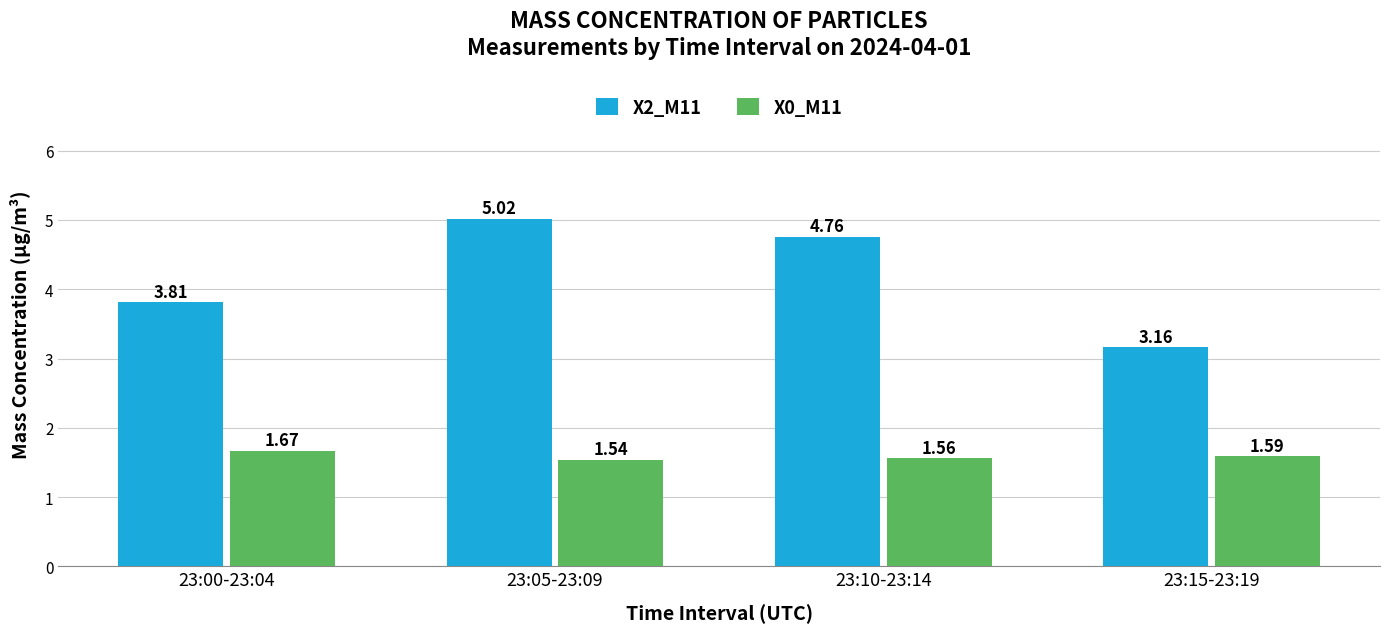

At 23:10-23:14, list the series in order from smallest to largest.

X0_M11, X2_M11